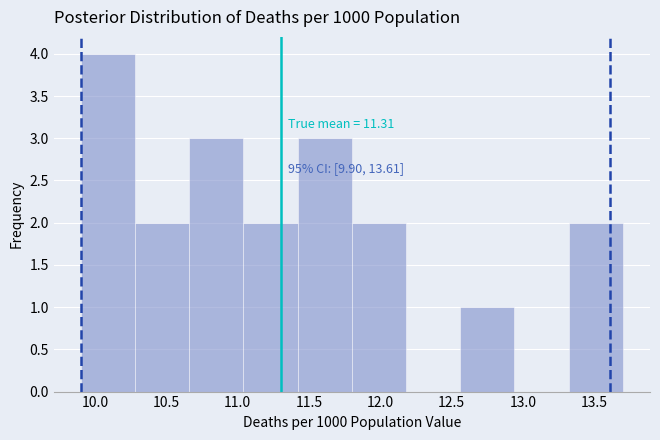

Which range on the x-axis has the tallest bar?

9.90 to 10.28